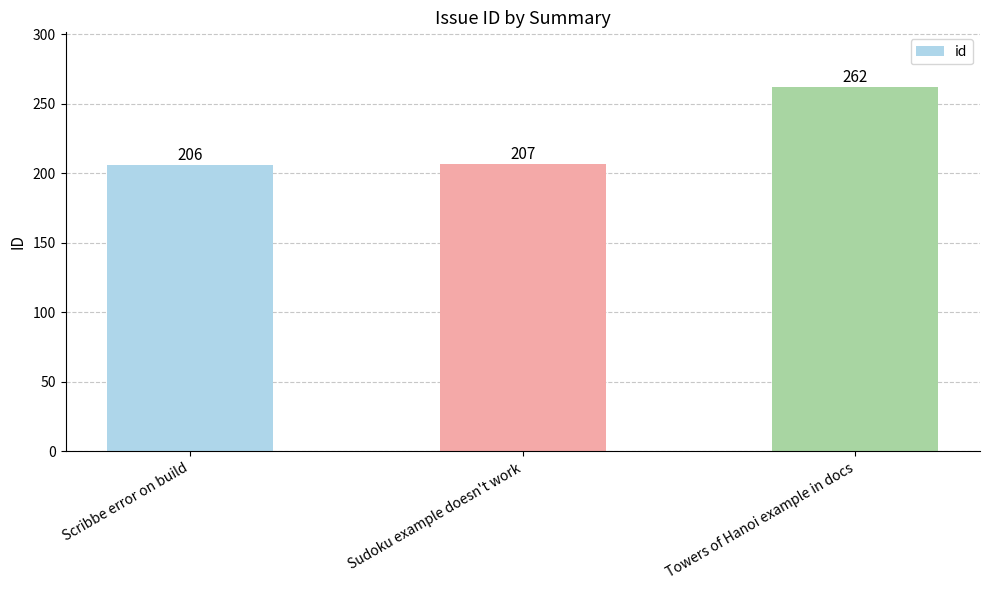

How many data points does each series have?

3